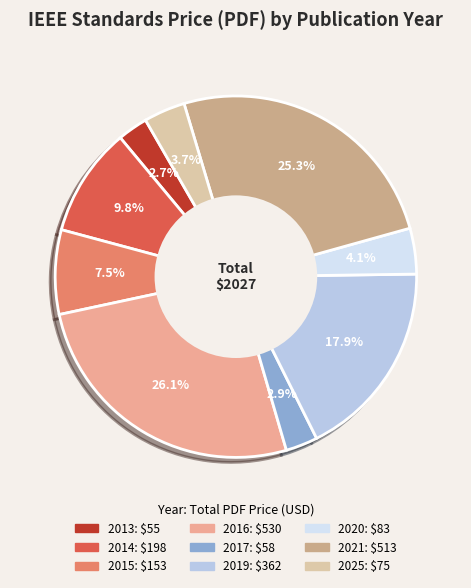

Is there a majority slice in this chart?

No